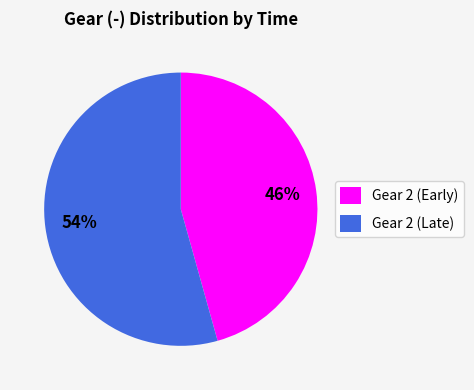

Count the number of slices in the pie.

2